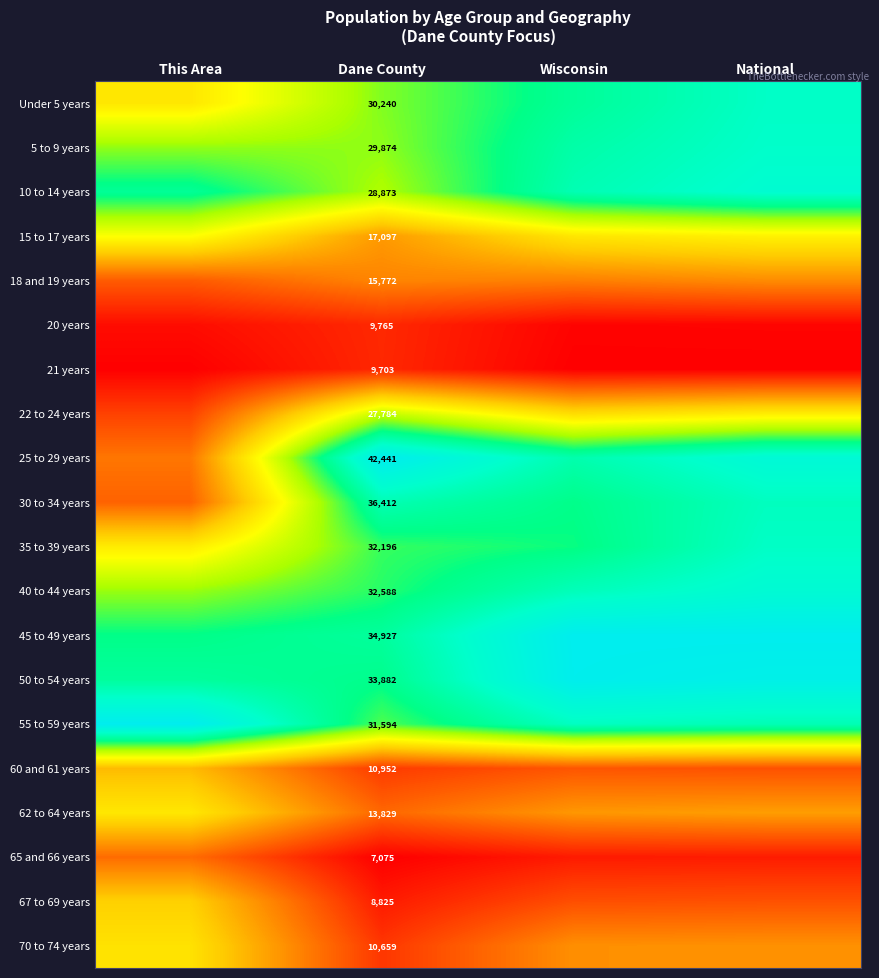

What is the difference between the highest and lowest values at Wisconsin?

1.0